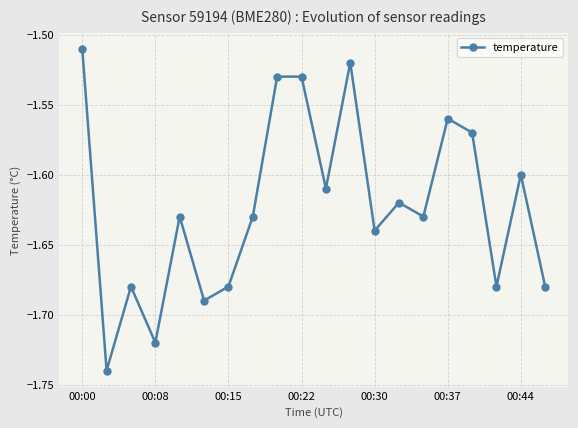

True or false: there are more than 1 points higher than both neighbors.

True